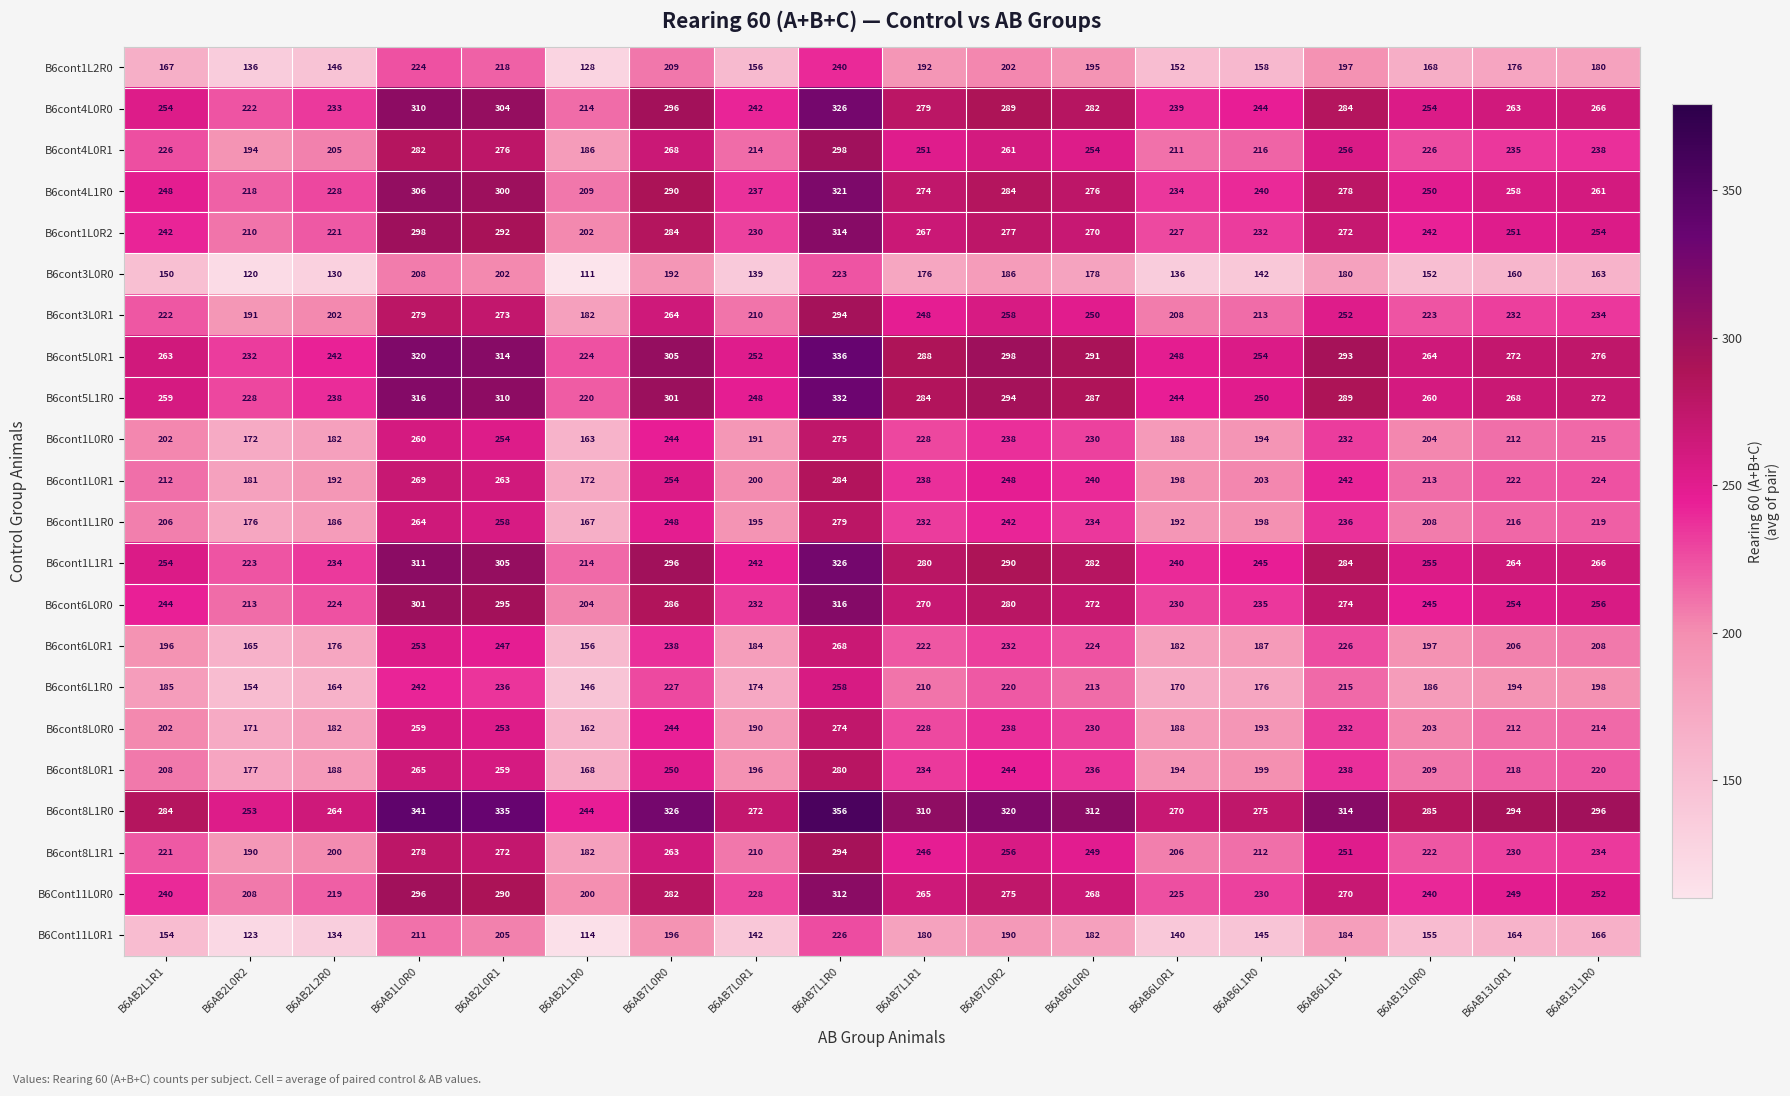

Where is B6cont1L0R1 nearest to the value 228?

B6AB13L1R0